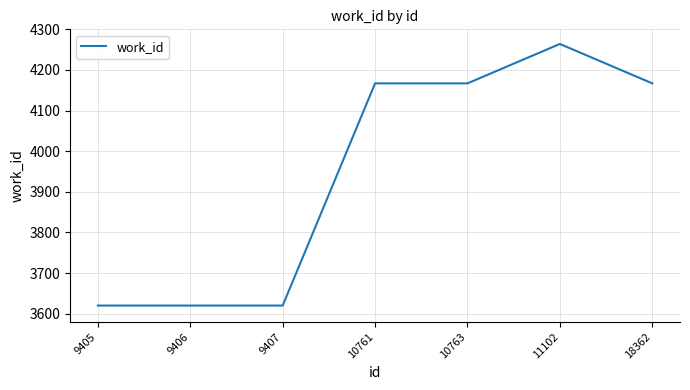

What is the greatest value displayed?

4264